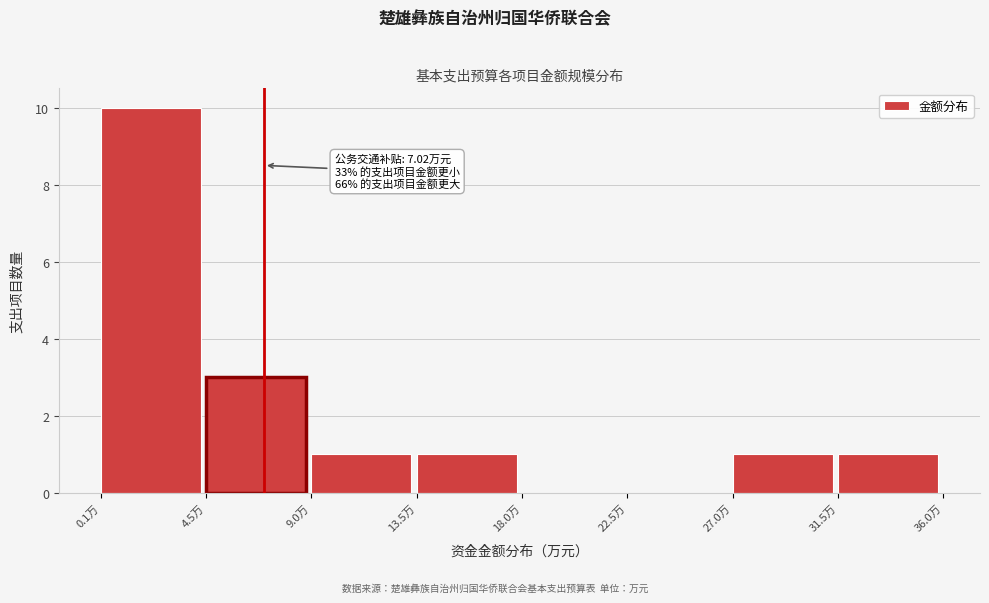

Over which range of the x-axis is the bar tallest?

0.0 to 4.5